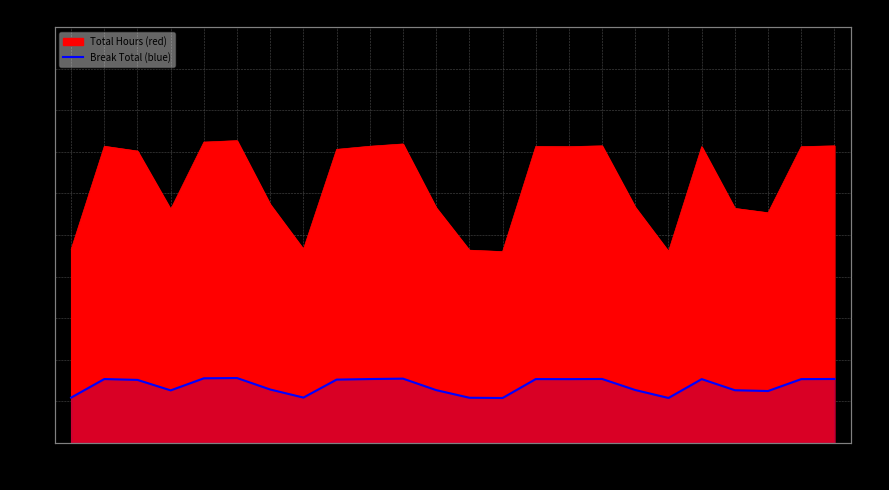

Which category has the lowest value across all series?

17